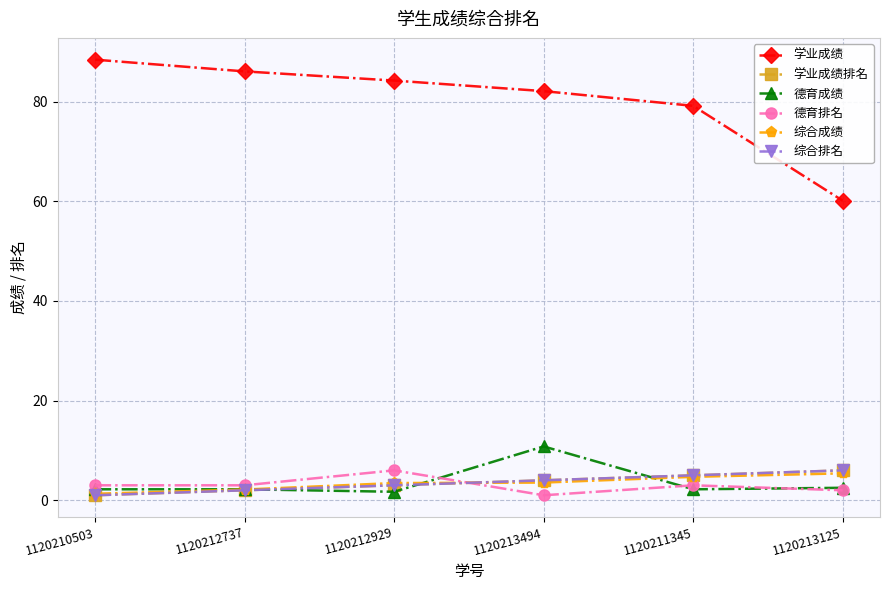

What is the total value across all series at 1120210503?

96.9